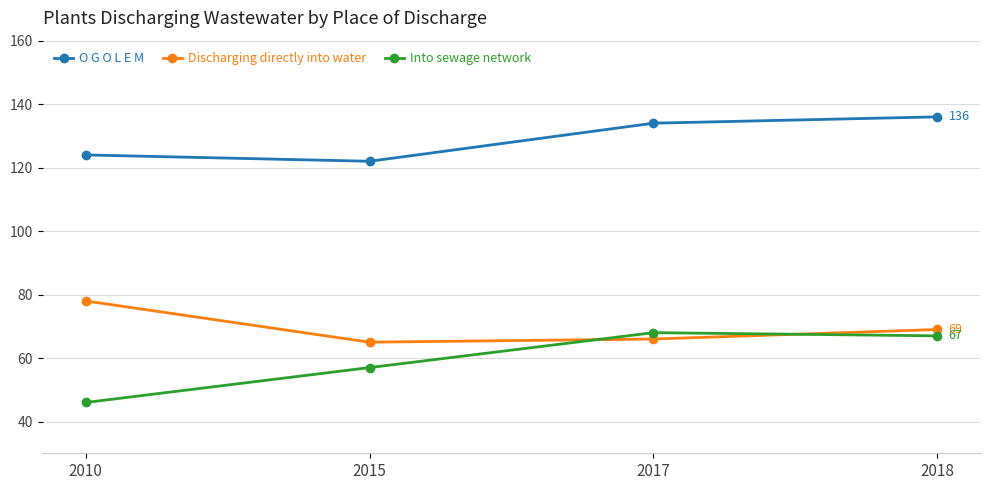

Which series changed the most between 2010 and 2018?

Into sewage network